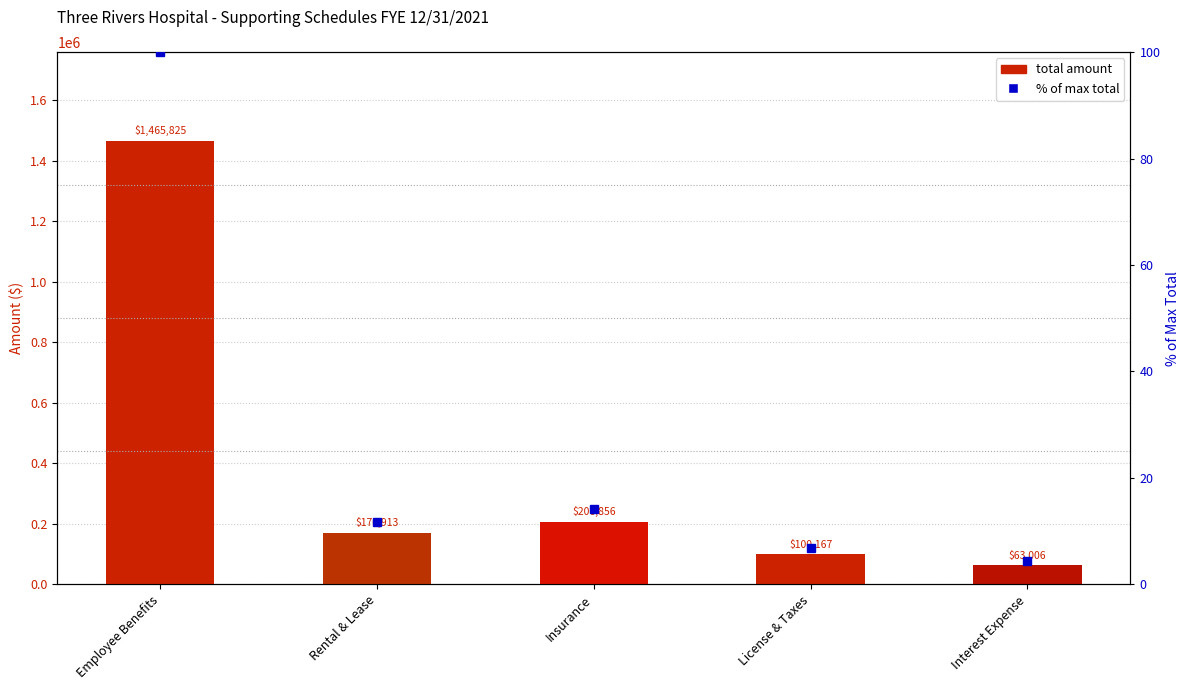

Count the number of categories in the chart.

5